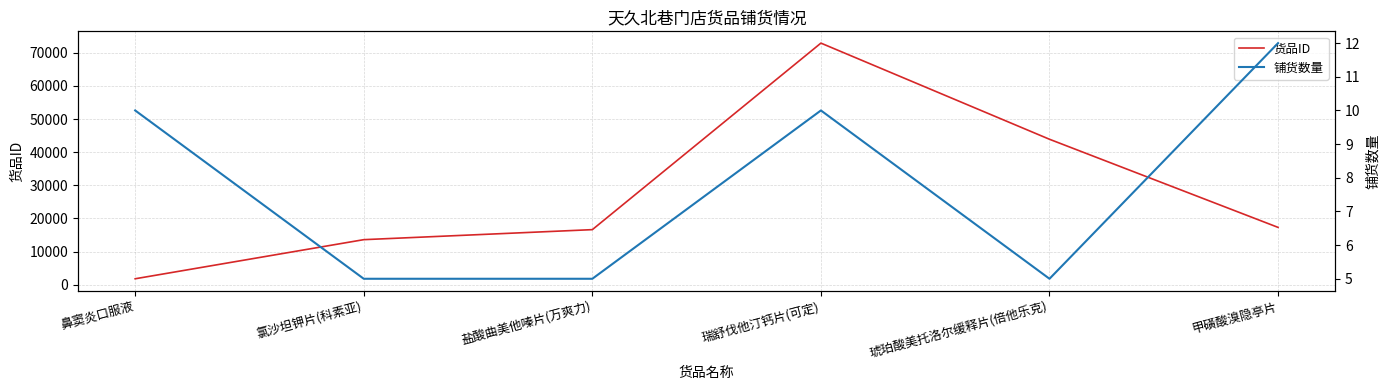

The 货品ID series shows 28991 at 甲磺酸溴隐亭片. True or false?

False